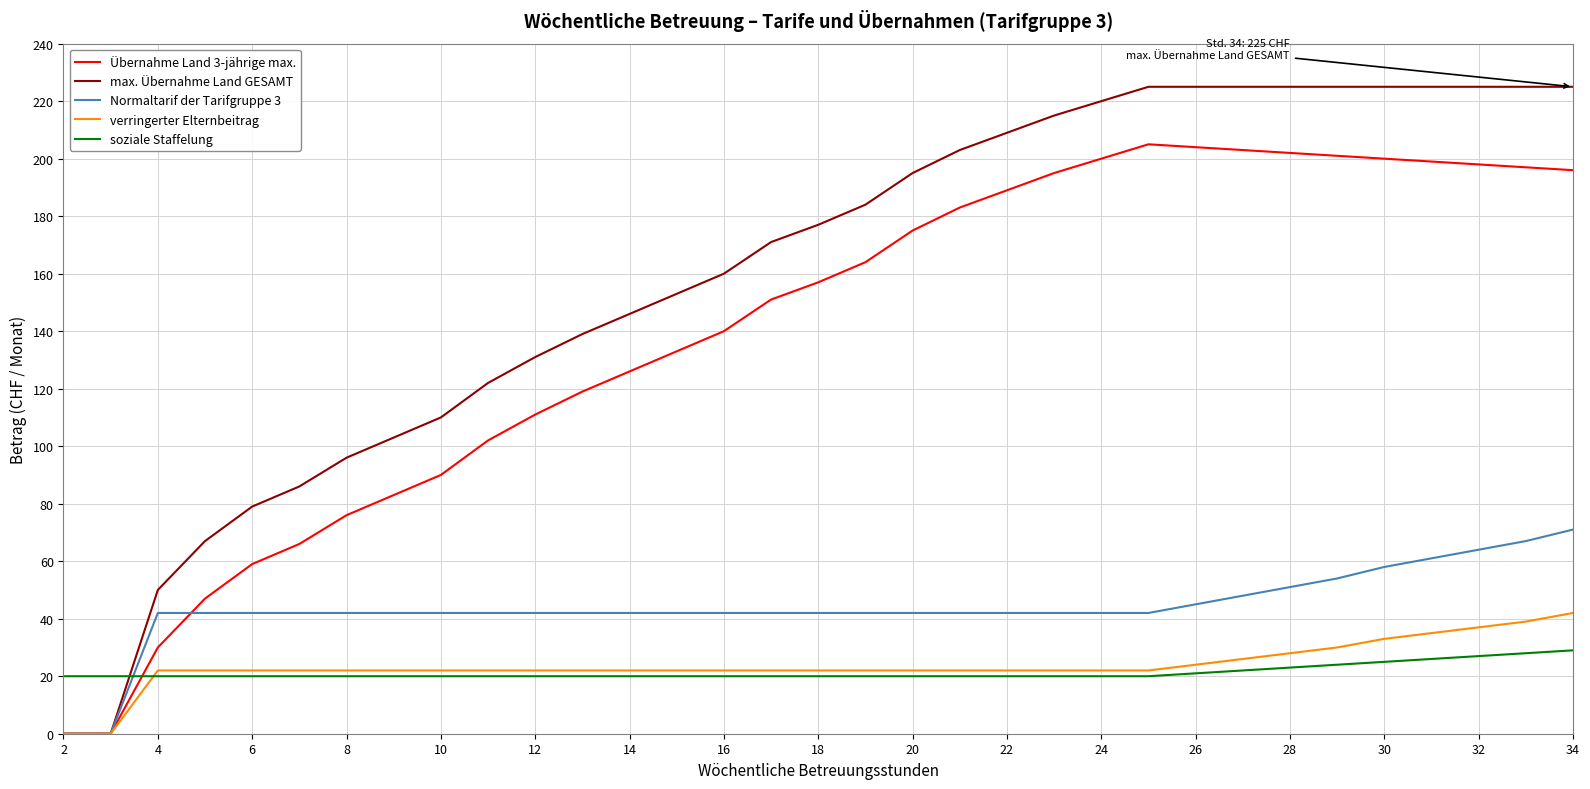

Which series has the widest spread of values?

max. Übernahme Land GESAMT